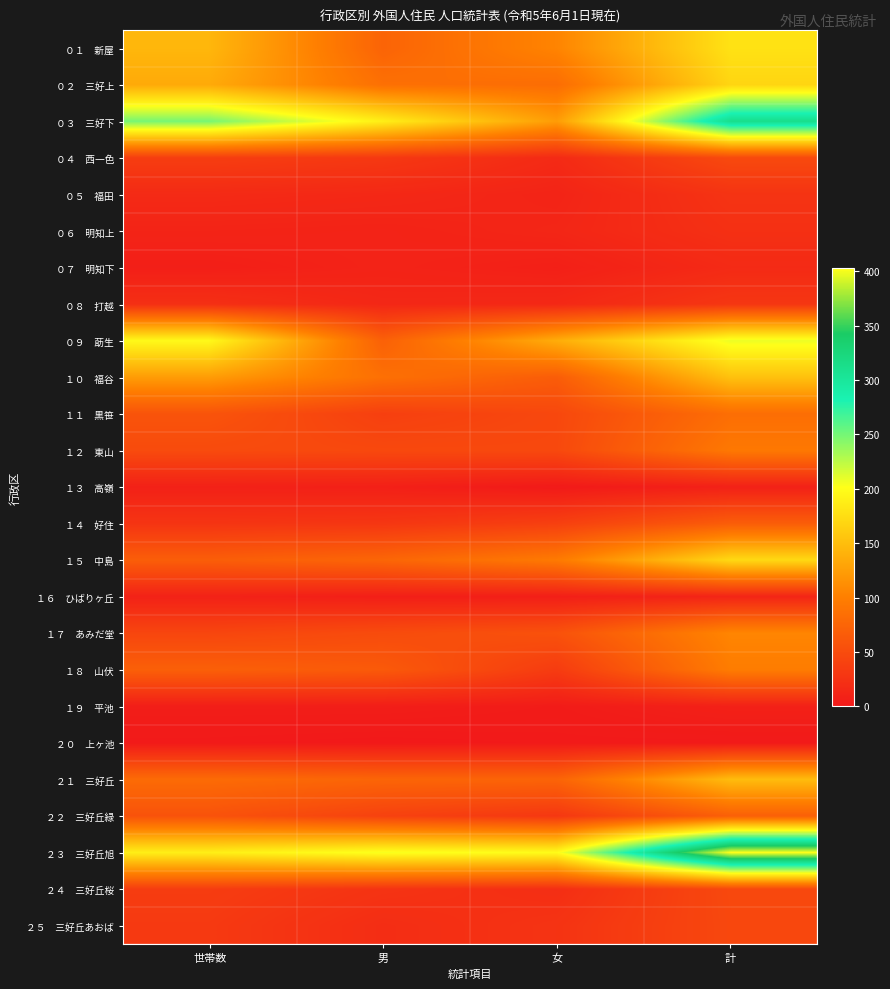

Which series changed the most between 世帯数 and 計?

２３ 三好丘旭